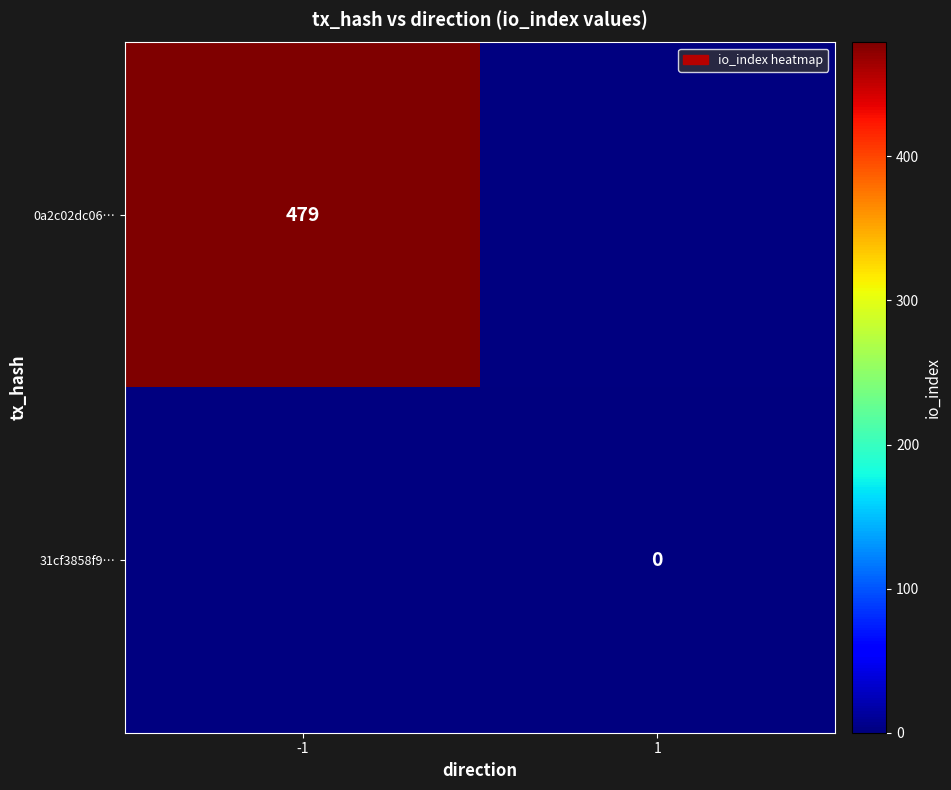

Which category has the highest value across all series?

-1